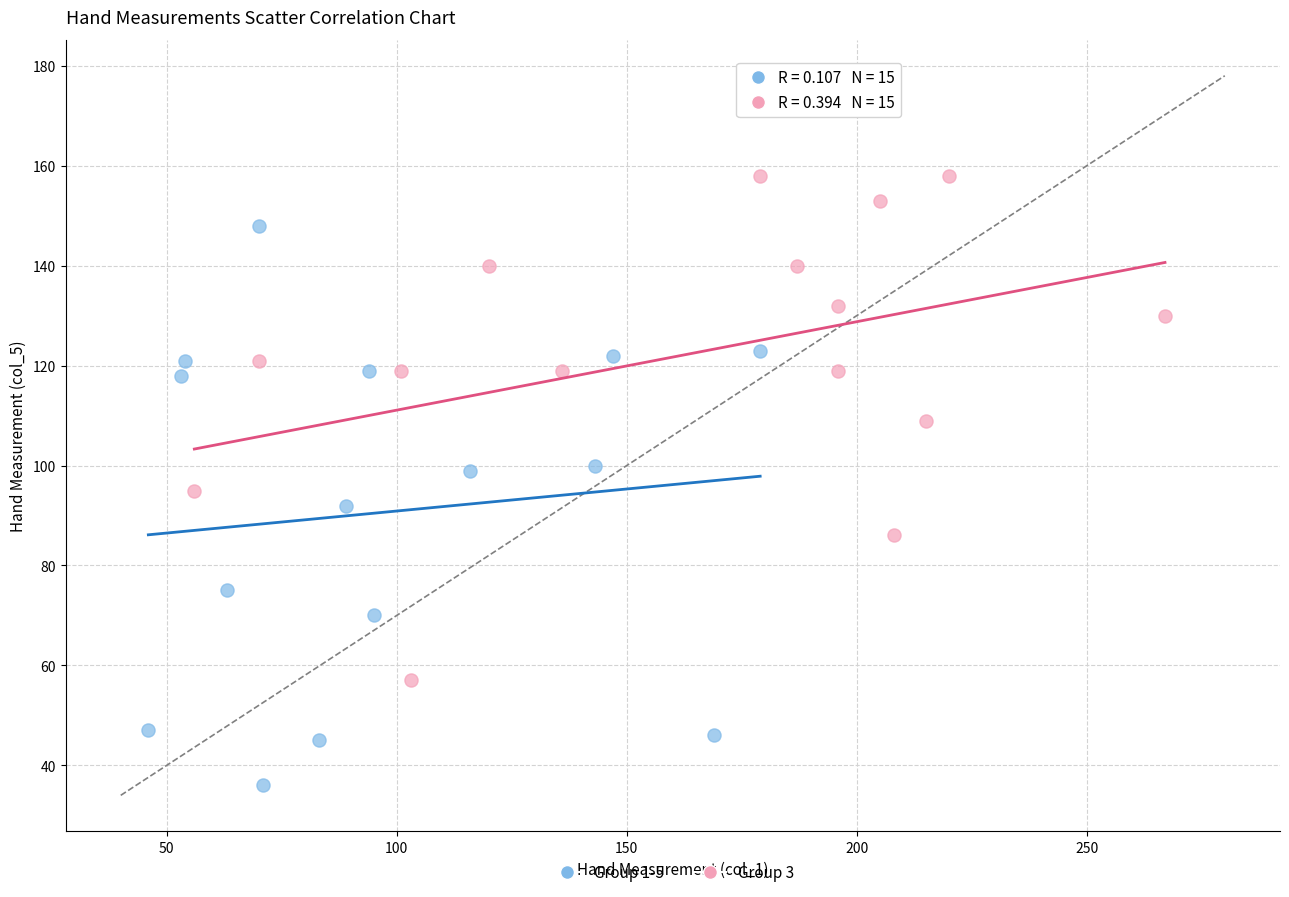

Which series contains the lowest Y value?

Group 1-5